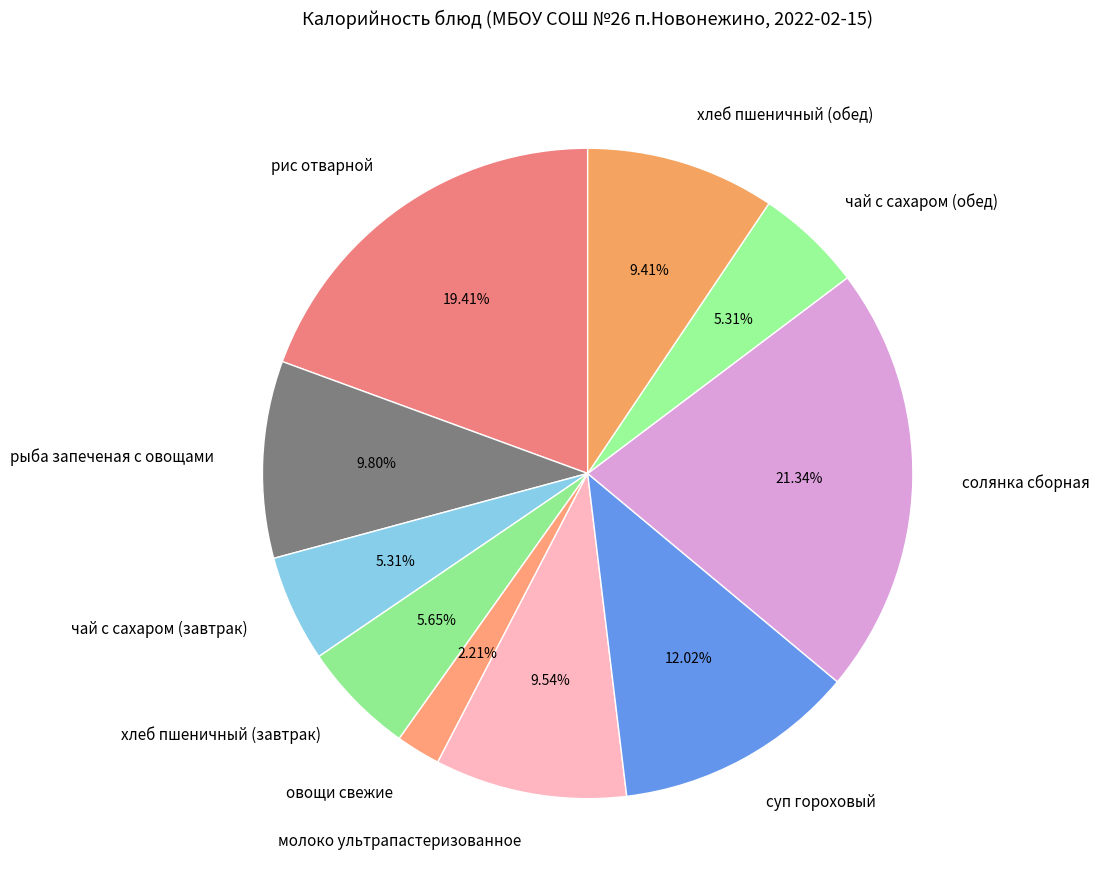

True or false: молоко ультрапастеризованное accounts for 10% of the total.

True